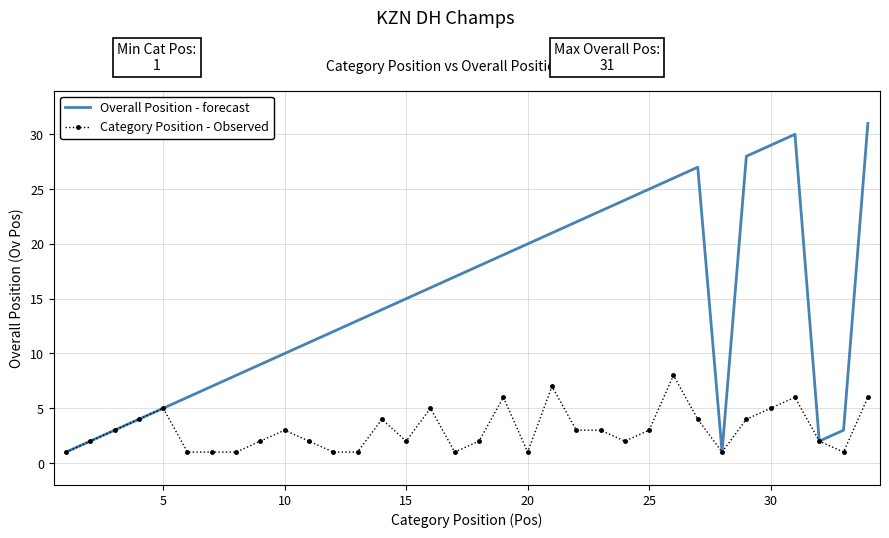

Which series has the largest total across all categories?

Overall Position - forecast